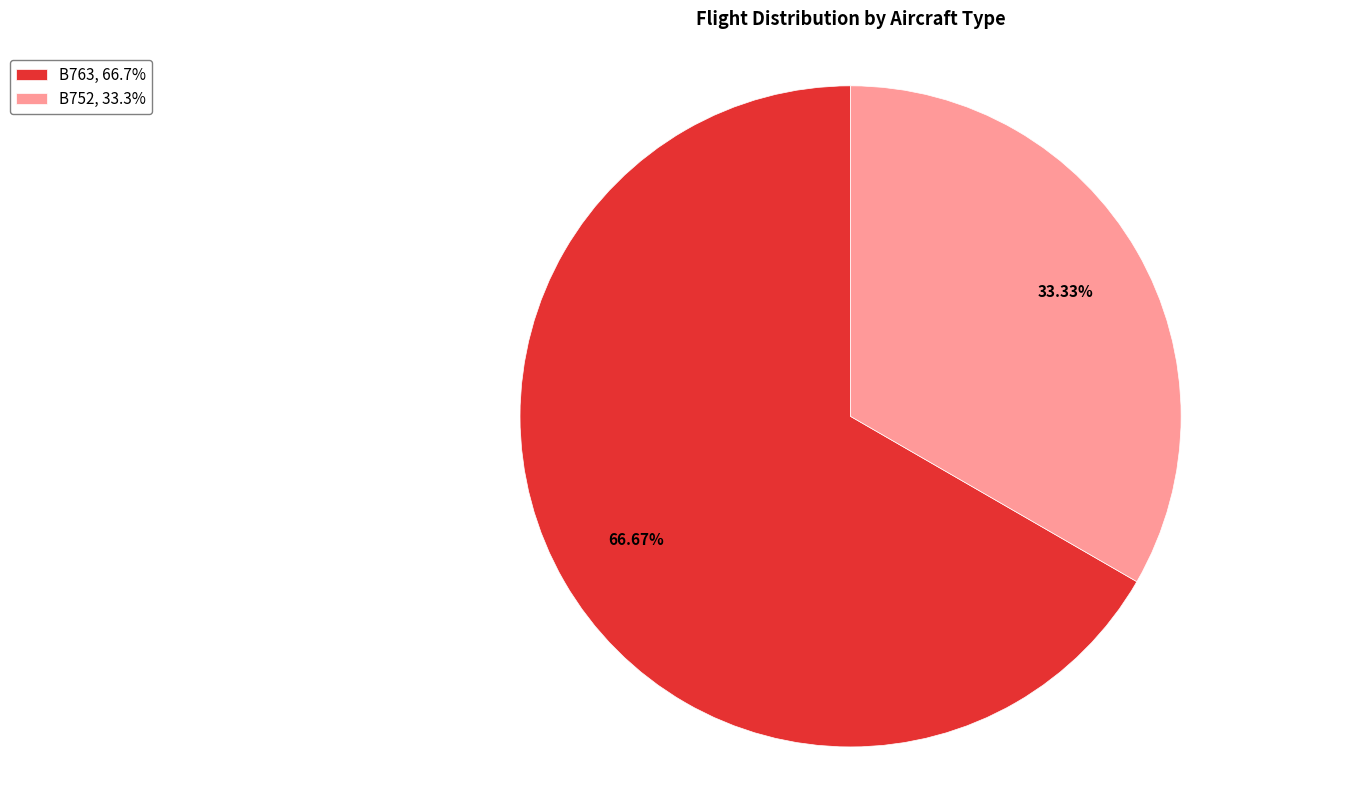

To the nearest percent, what percentage of the pie is B752?

33%